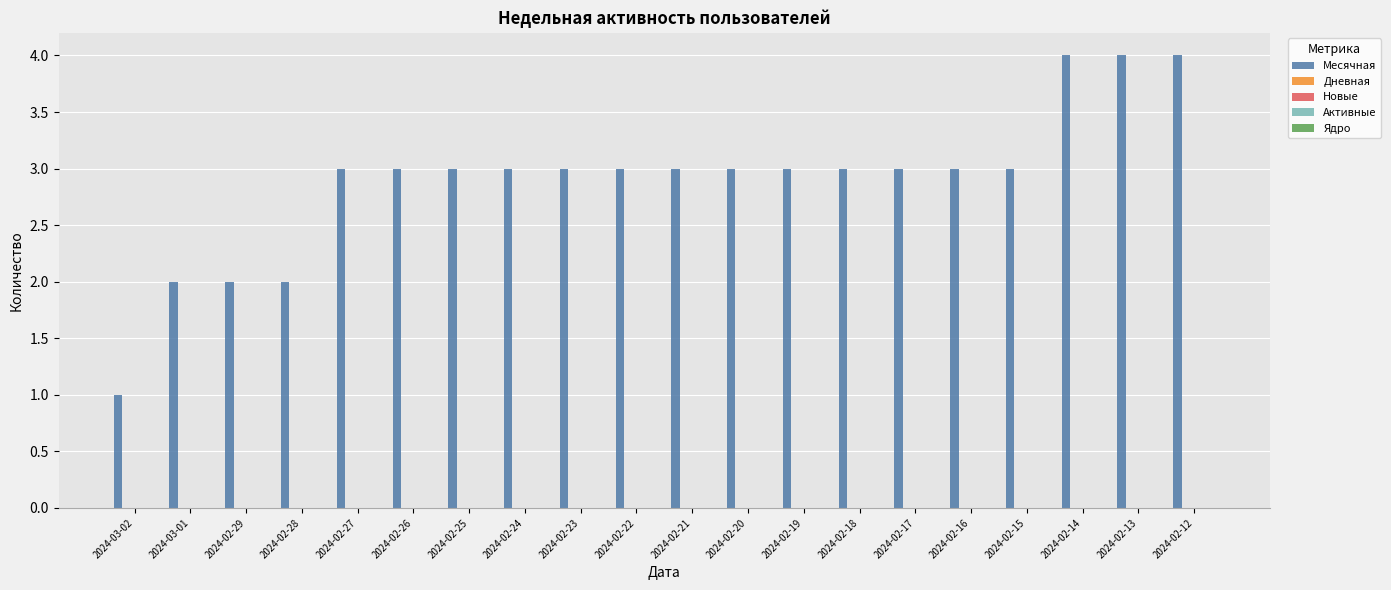

What is the value of the 12th bar from the left?

3